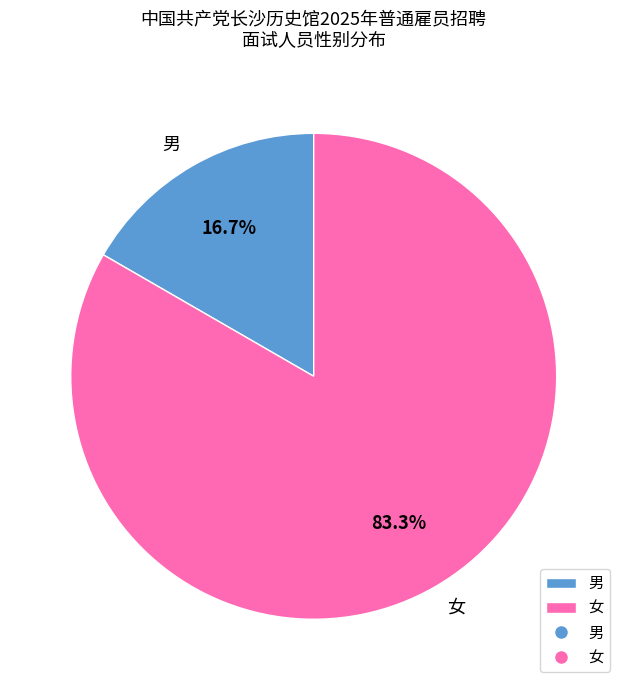

What percentage is NOT represented by 男?

83.3%